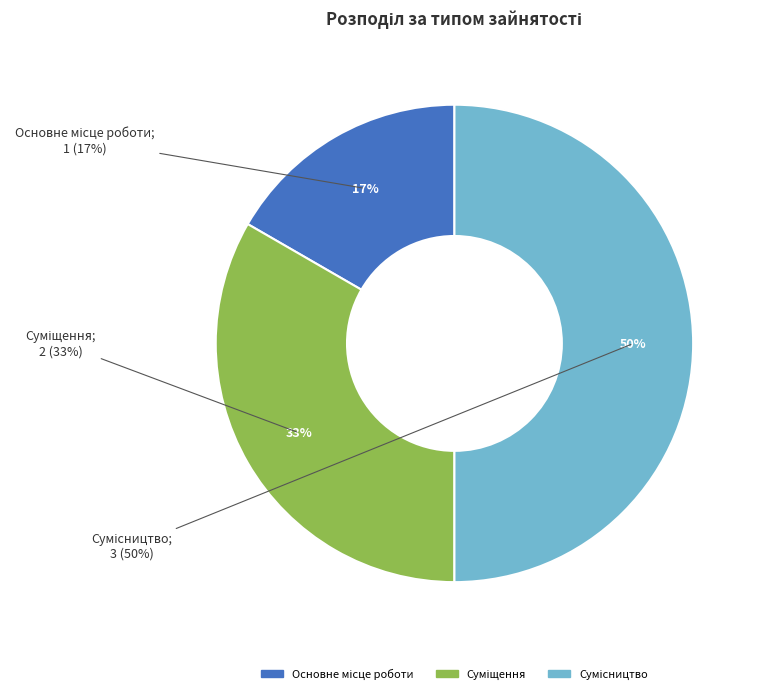

Which has a higher value, Суміщення or Сумісництво?

Сумісництво